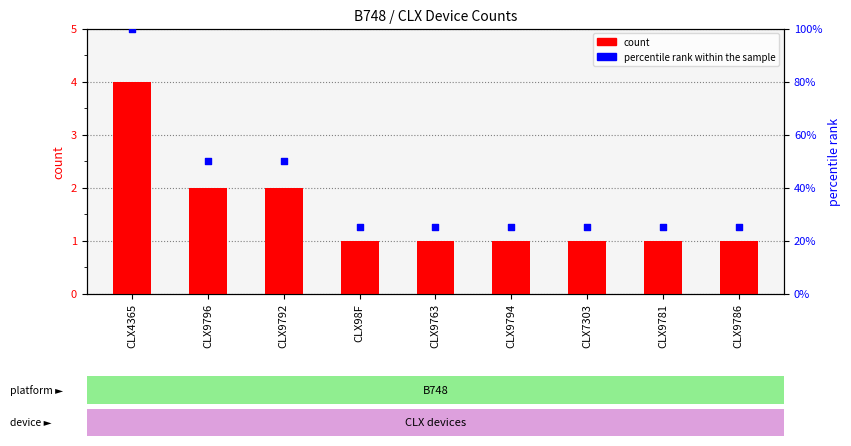

What is the total value across all series at CLX98F?

26